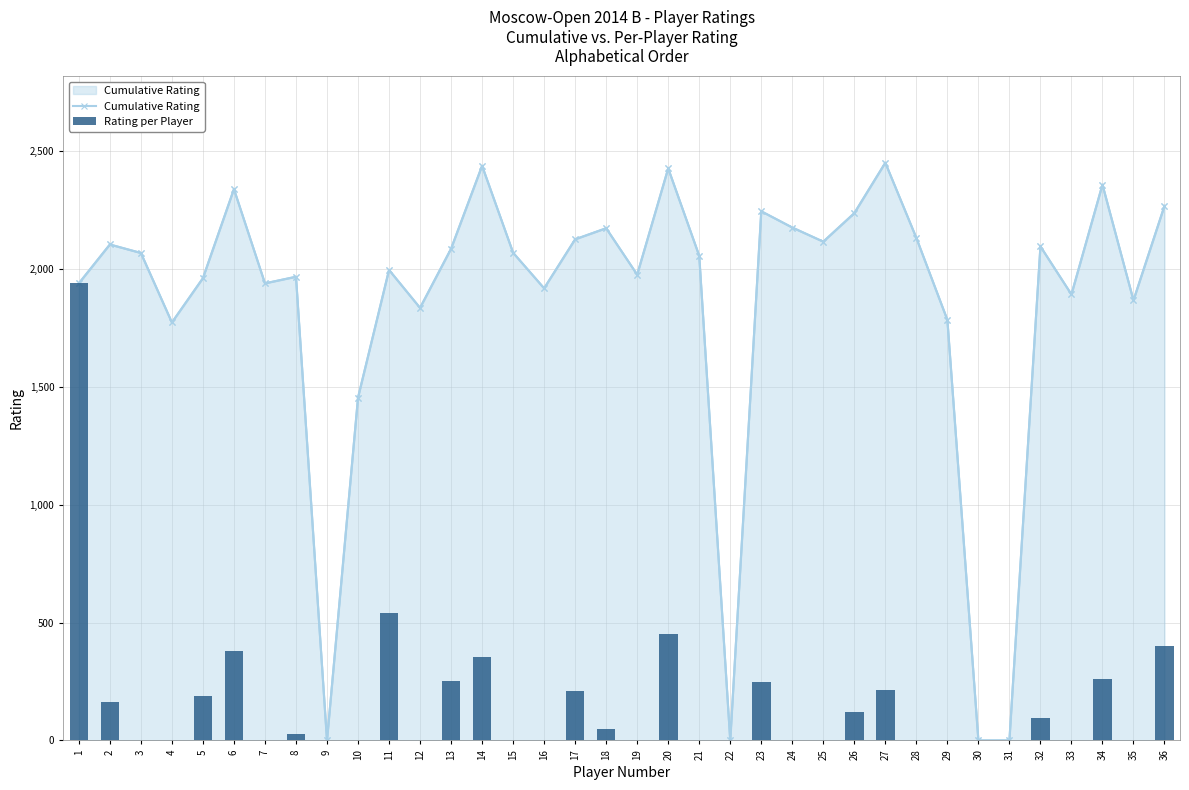

Reading left to right, extract all data points from this chart.

Cumulative Rating: 1940	2105	2069	1774	1962	2340	1940	1968	0	1455	1997	1836	2087	2439	2070	1919	2127	2174	1977	2428	2057	0	2246	2177	2117	2238	2452	2133	1785	0	0	2097	1893	2359	1868	2269
Rating per Player: 1940	165	0	0	188	378	0	28	0	0	542	0	251	352	0	0	208	47	0	451	0	0	246	0	0	121	214	0	0	0	0	97	0	262	0	401